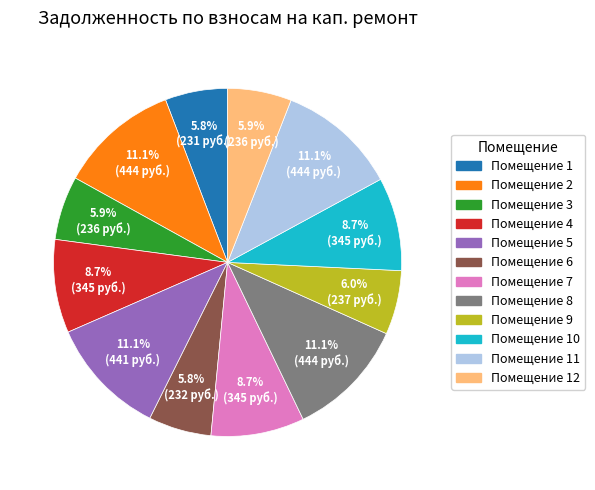

Approximately how many times larger is the value at Помещение 8 compared to Помещение 12?

1.9